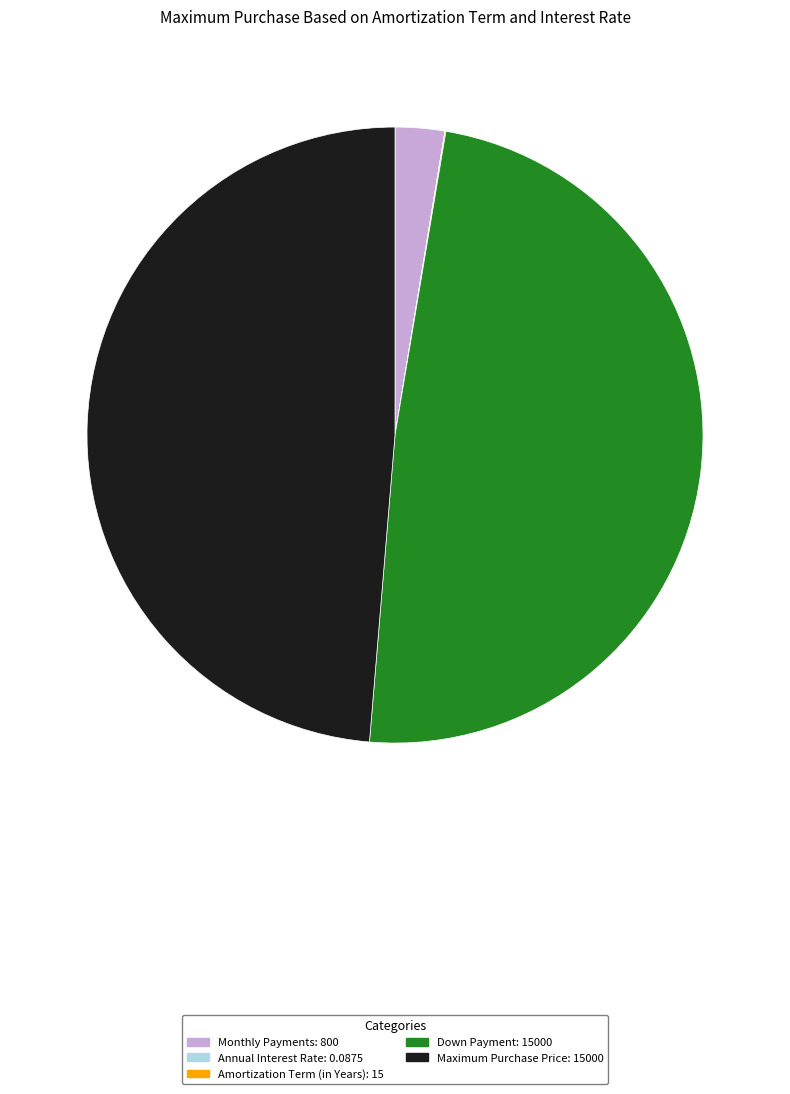

Is the sum of Down Payment and Monthly Payments greater than half?

Yes